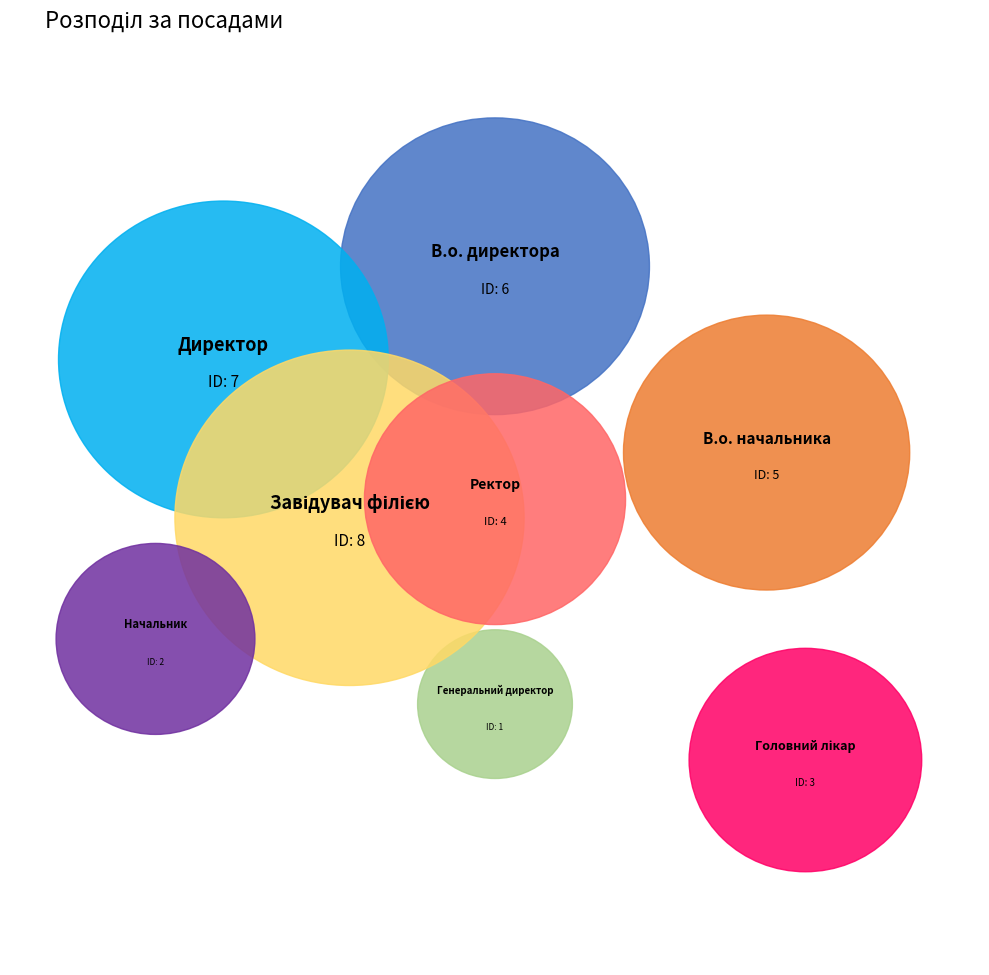

How many slices are in this pie chart?

8